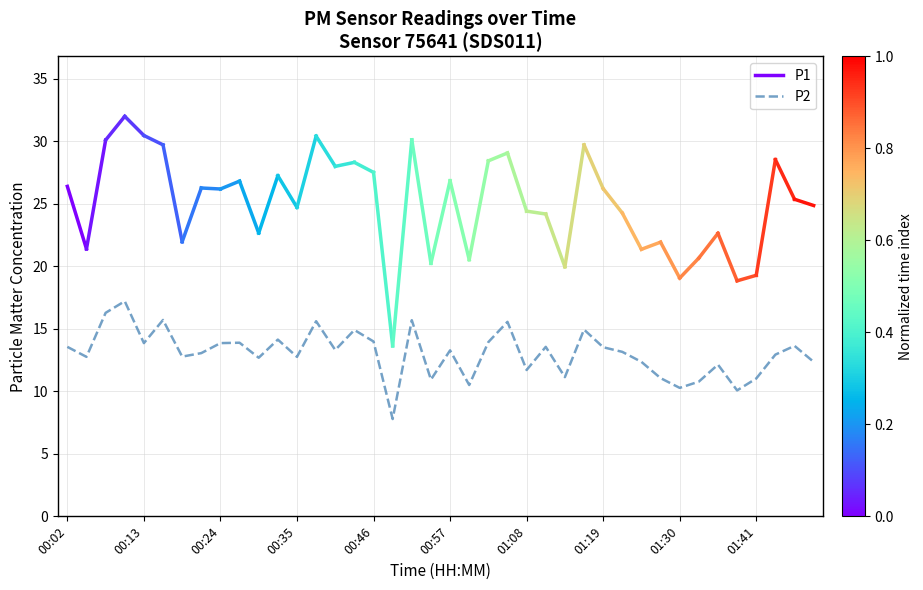

How many interior local peaks (higher than both neighbors) does the data have?

13